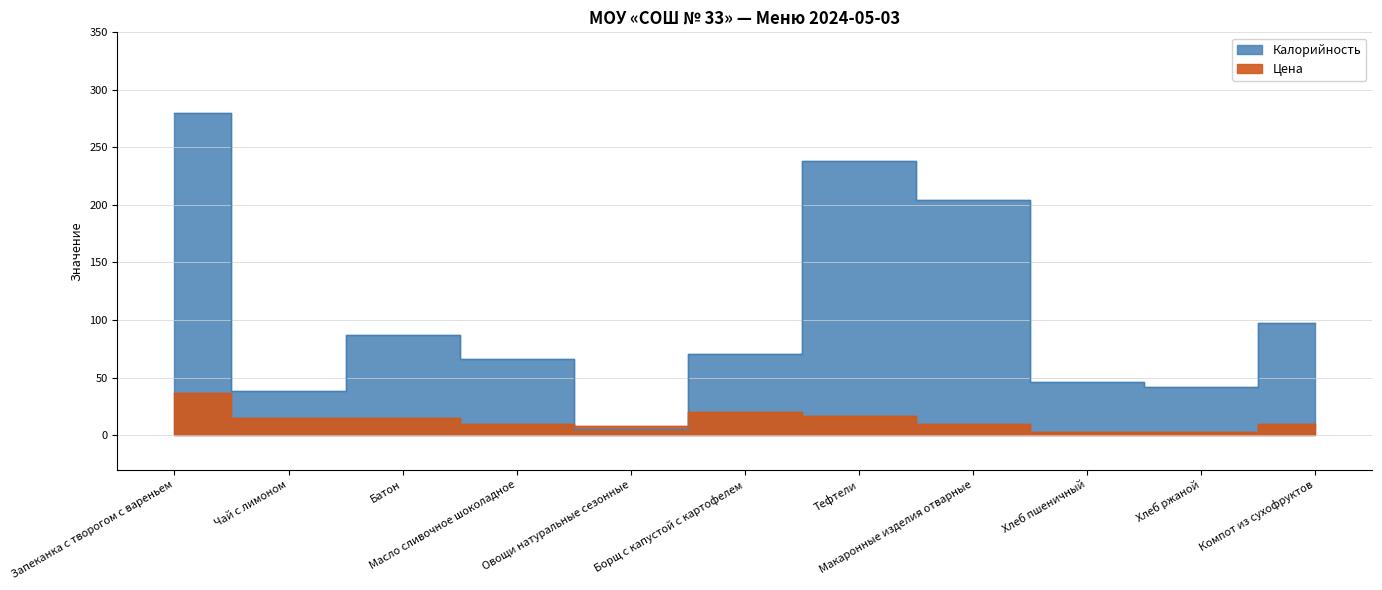

List the series in order of their peak value, lowest first.

Цена, Калорийность